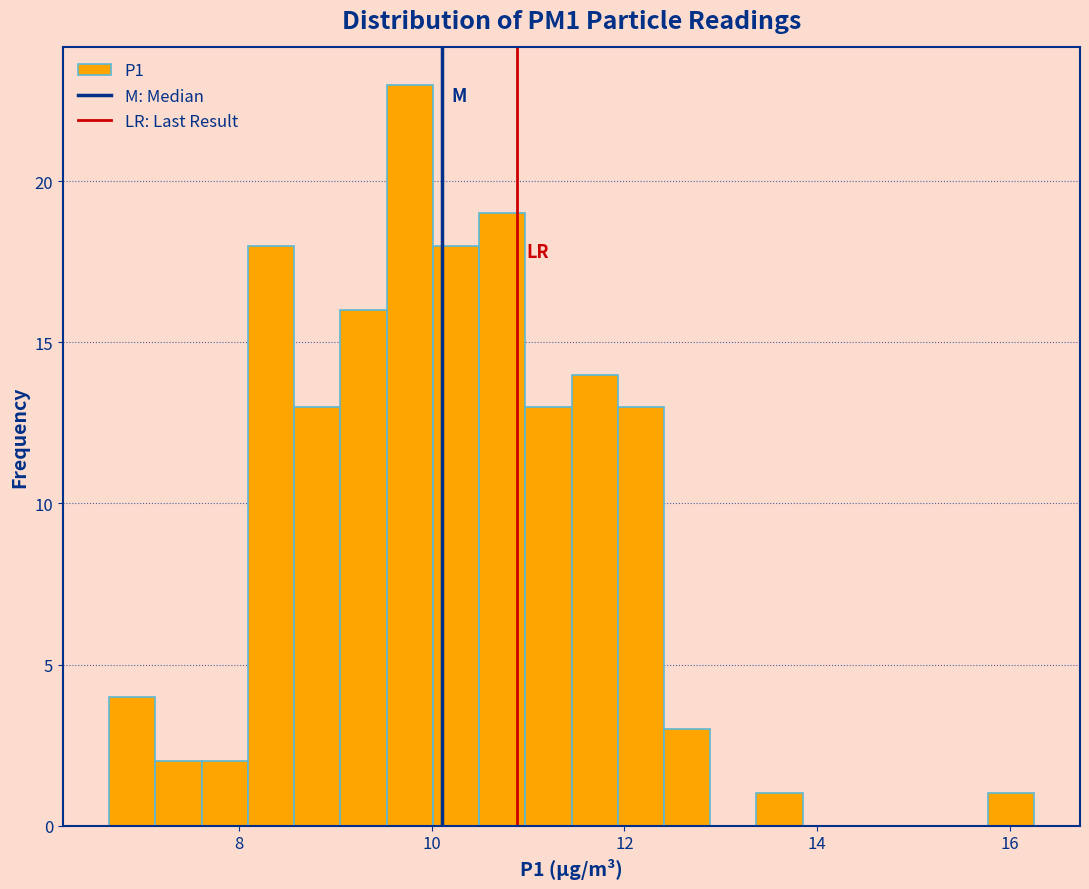

Read against the x-axis, roughly where is the centre of the tallest bar?

9.8